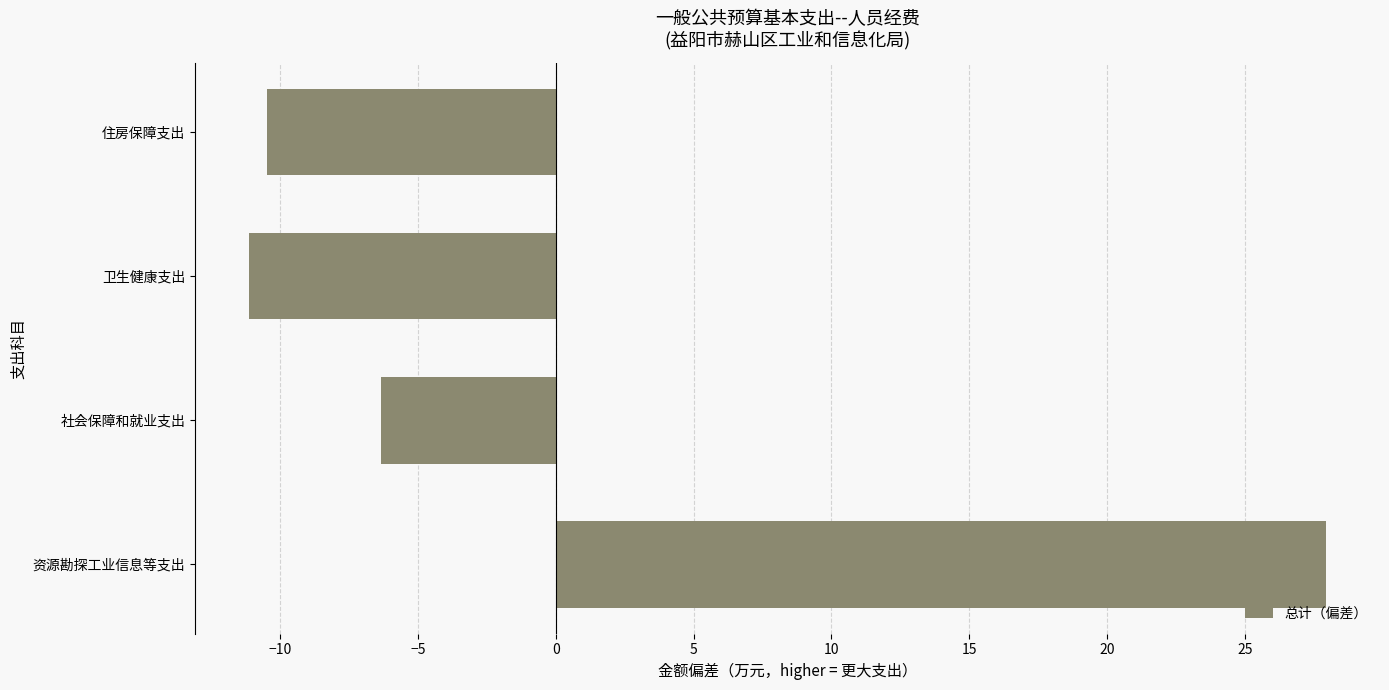

What is the difference between the maximum and minimum values?

39.1